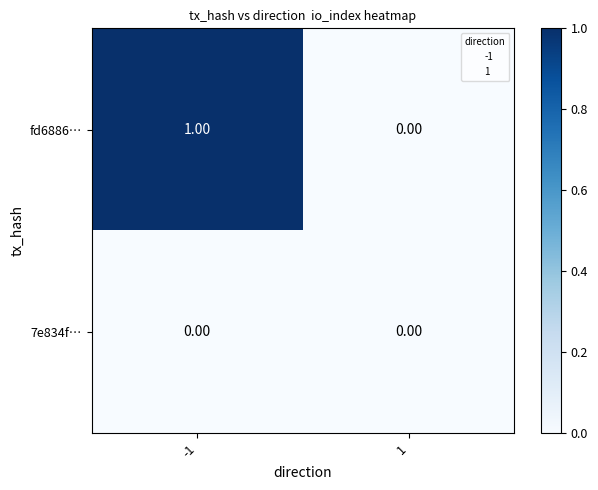

What is the spread (max minus min) of values at -1?

1